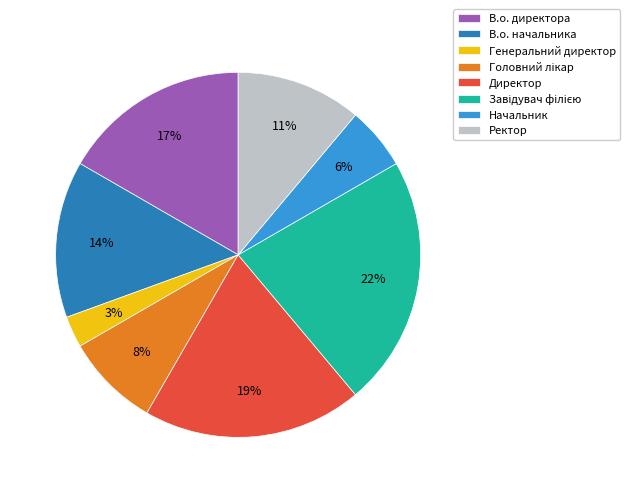

Which slice is the smallest?

Генеральний директор